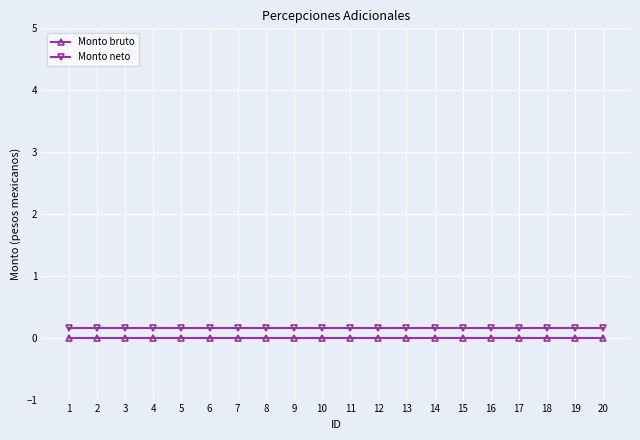

Is the value of Monto bruto at 7 greater than the value of Monto neto at 6?

No